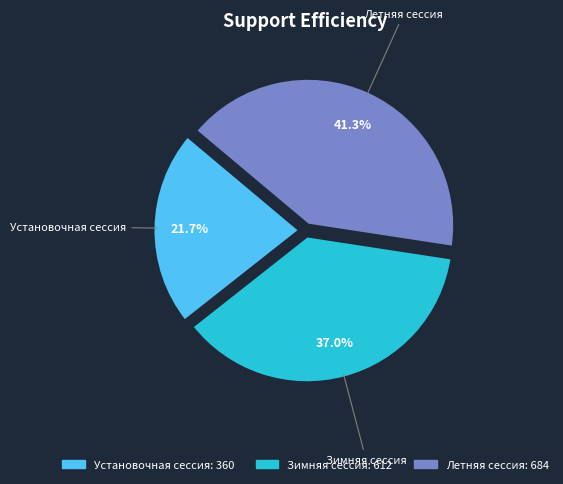

Does Зимняя сессия account for over 50% of the chart?

No